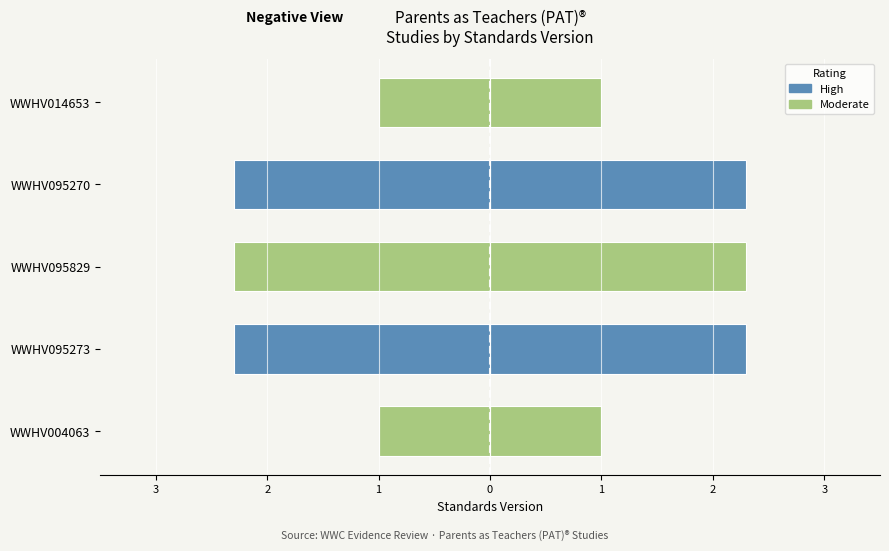

What is the label of the 4th bar from the right?

WWHV095273